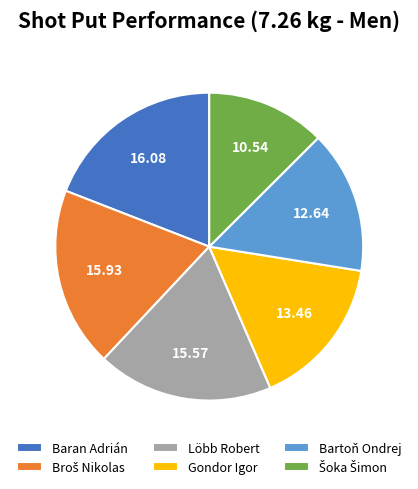

Which has a higher value, Löbb Robert or Baran Adrián?

Baran Adrián